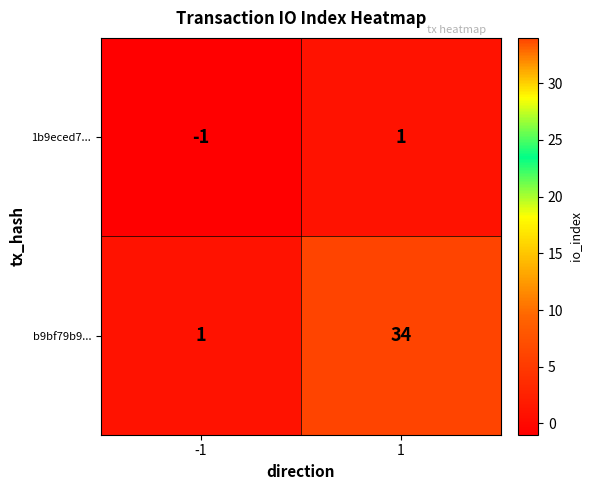

Which label corresponds to the largest value in the chart?

1